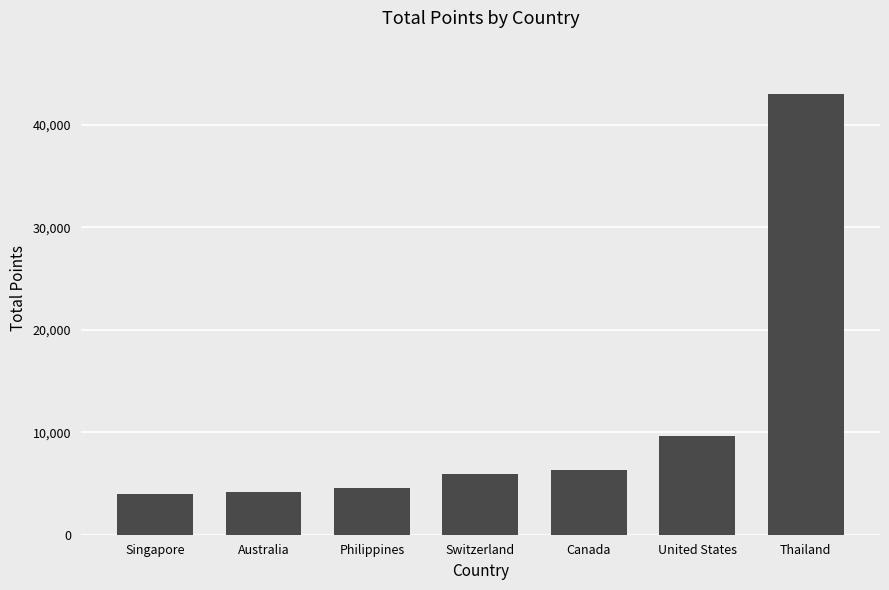

What is the label of the 1st bar from the left?

Singapore